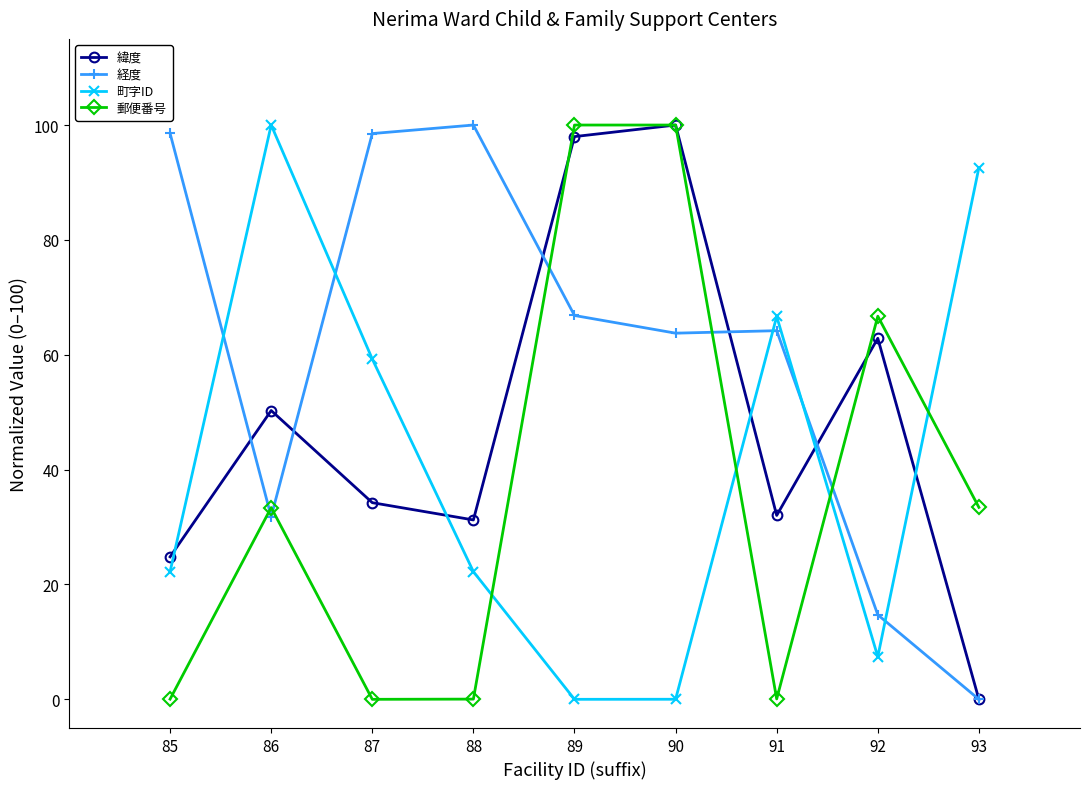

Which series changed the most between 85 and 92?

経度